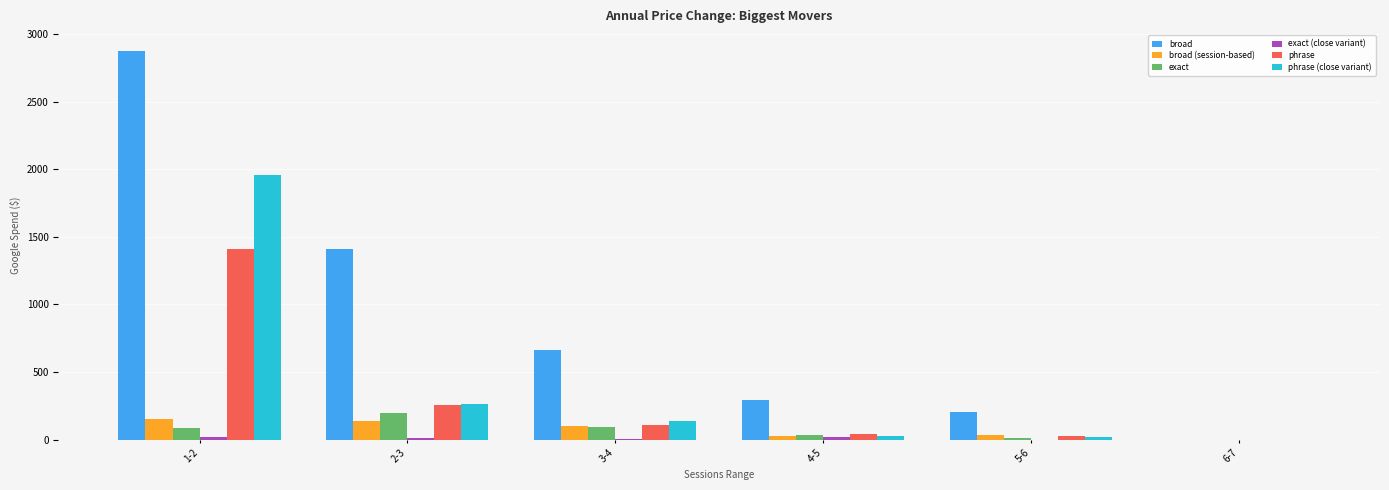

What is the greatest value displayed?

2877.2